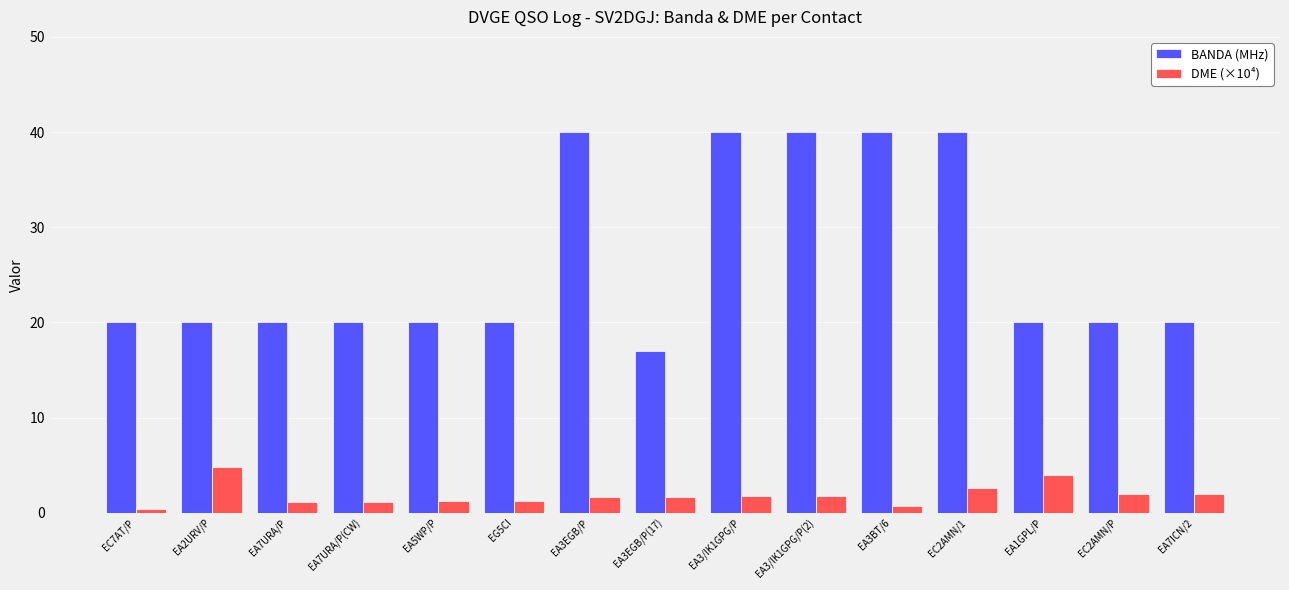

What are all the series names shown in the legend?

BANDA (MHz), DME (×10⁴)